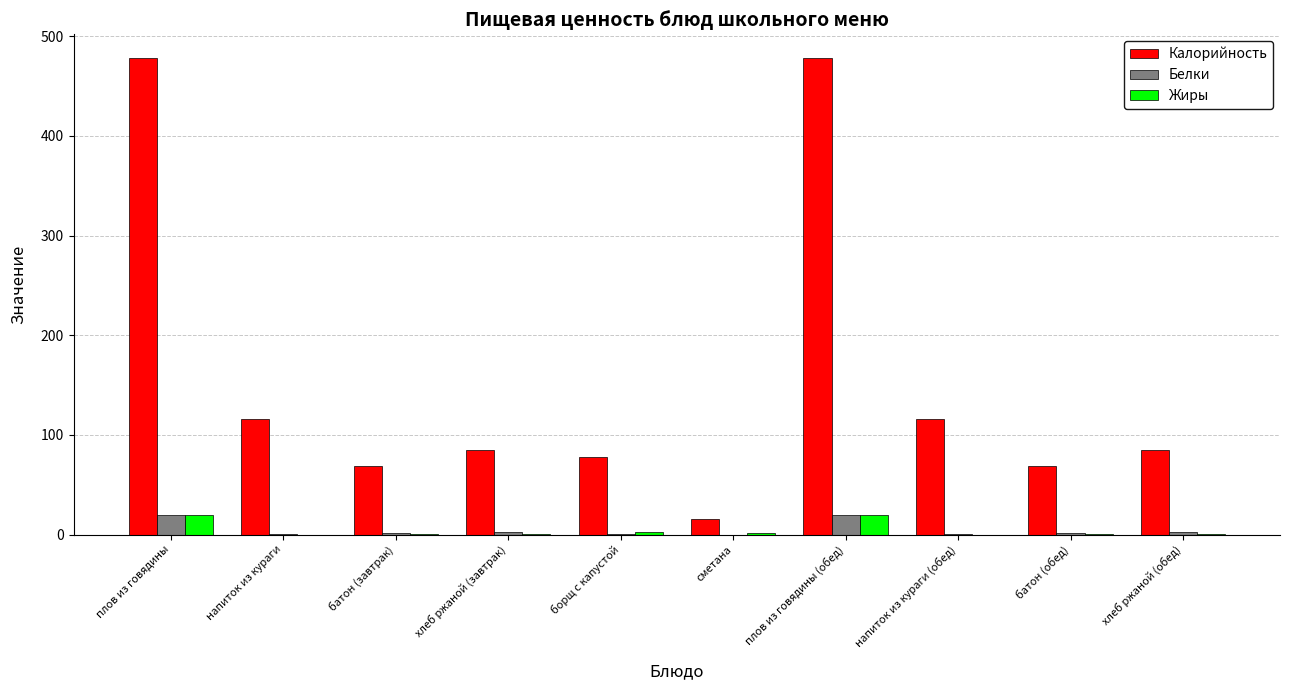

What is the highest value of the Белки series?

20